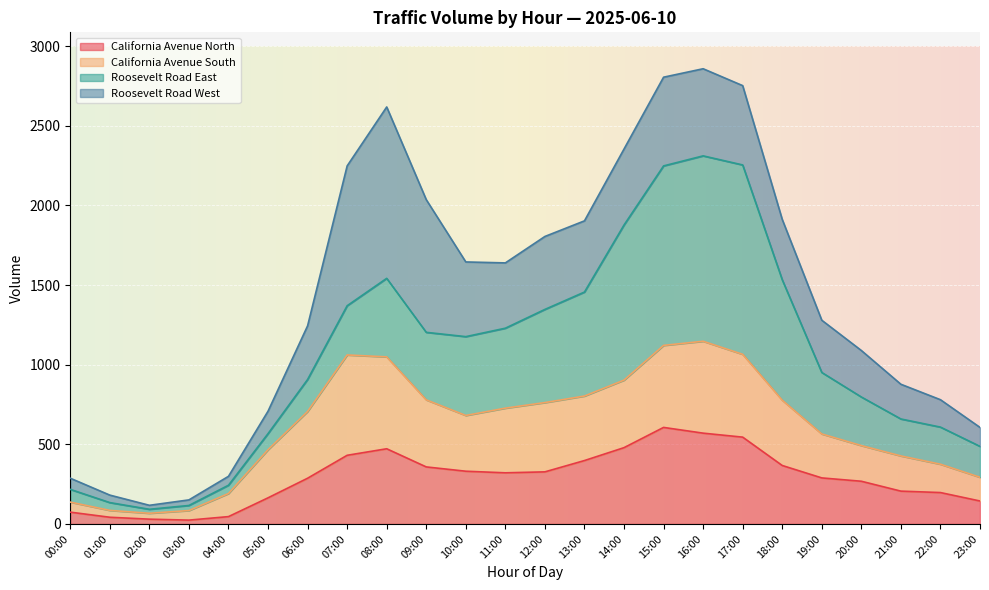

What is the label of the 3rd point from the right?

21:00